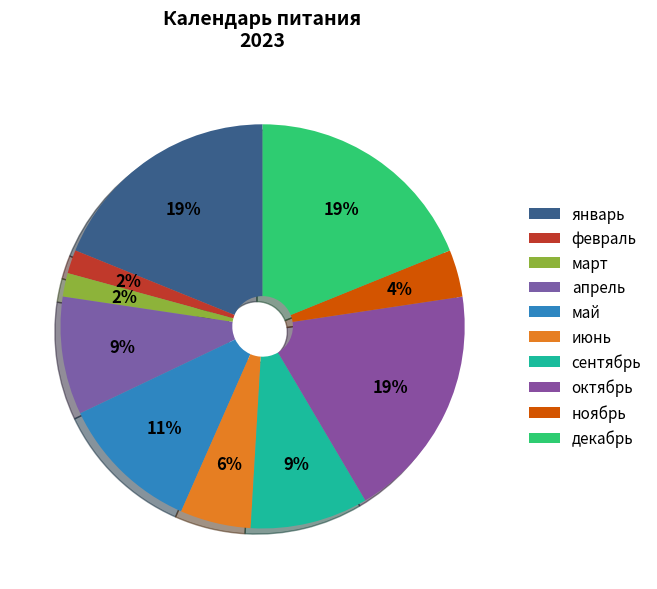

How many slices are in this pie chart?

10